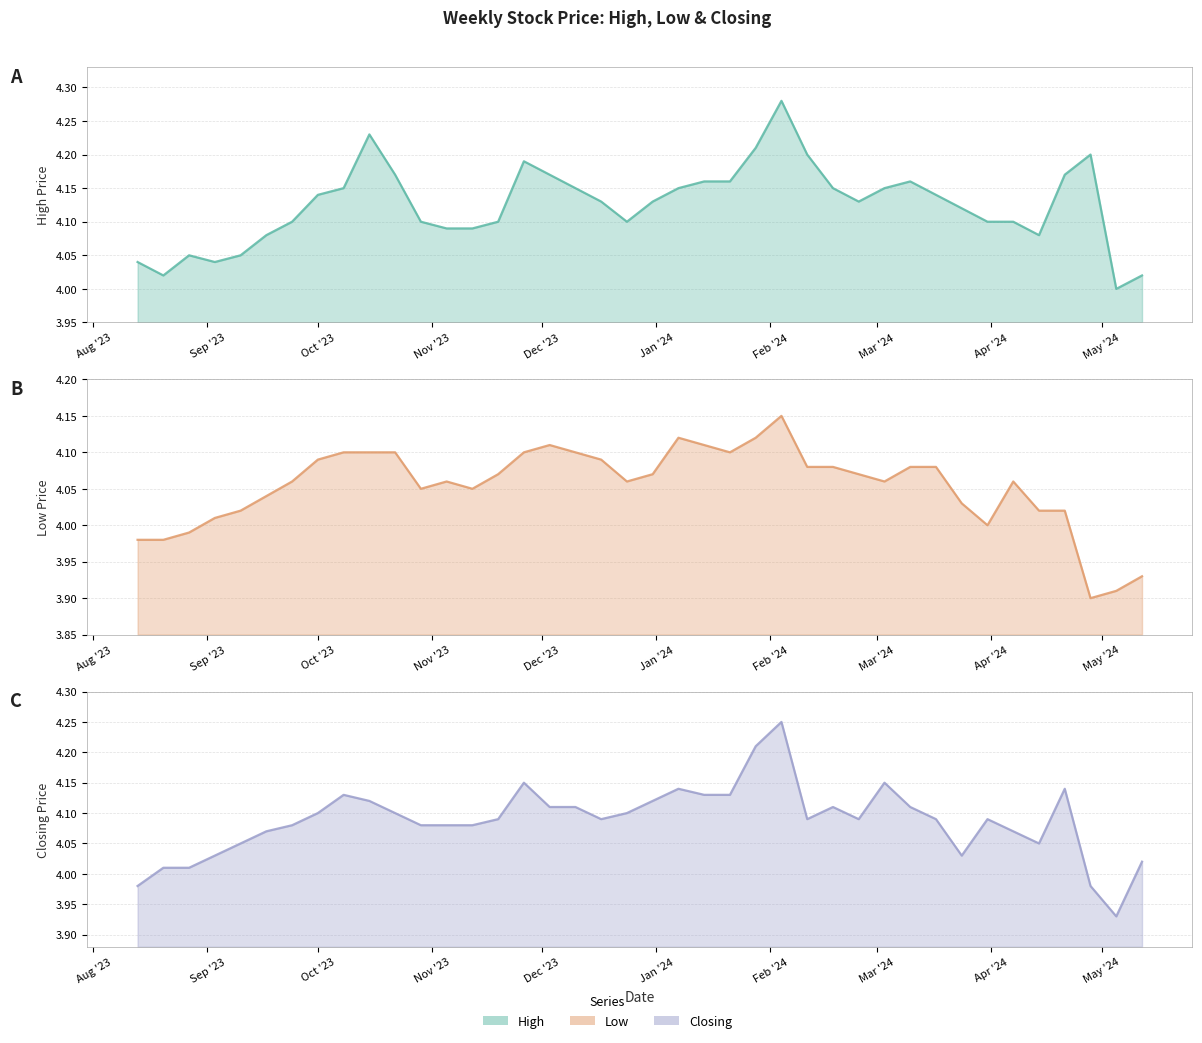

At how many categories does at least one series exceed 4?

39